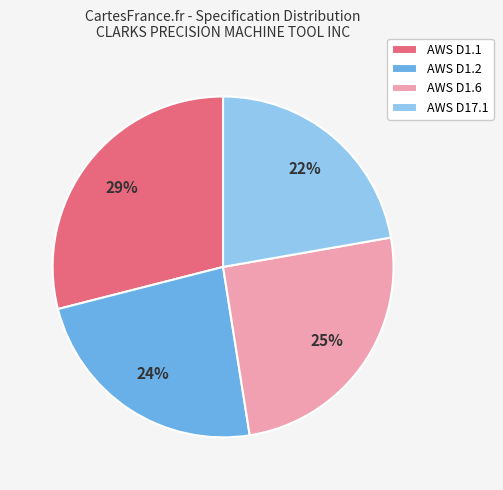

Is there a majority slice in this chart?

No